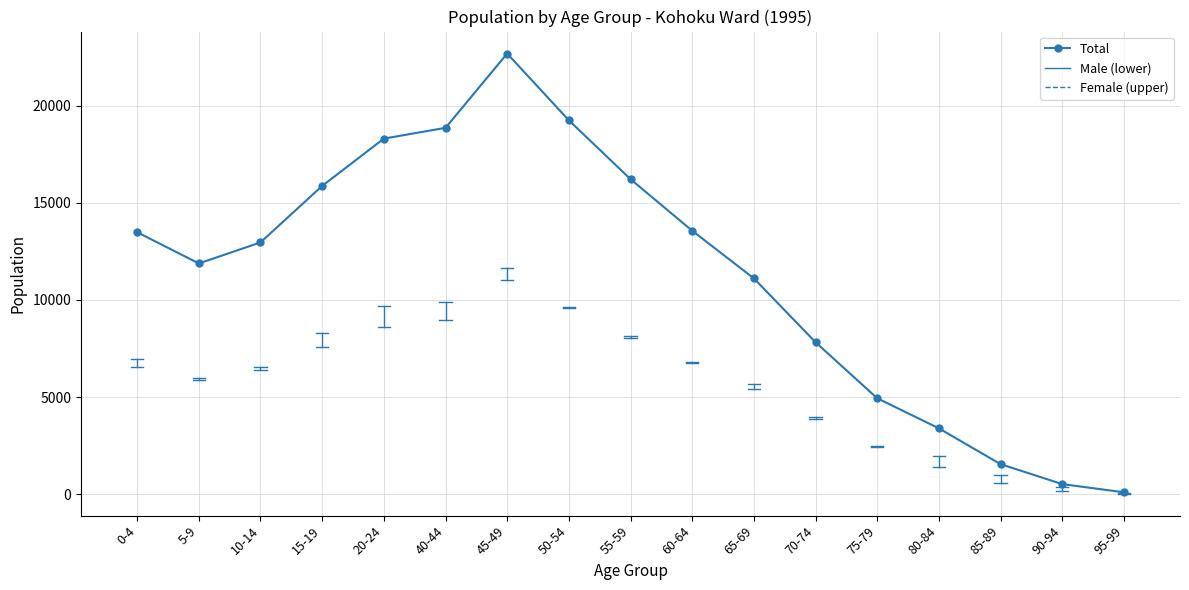

How many series are shown in this chart?

1